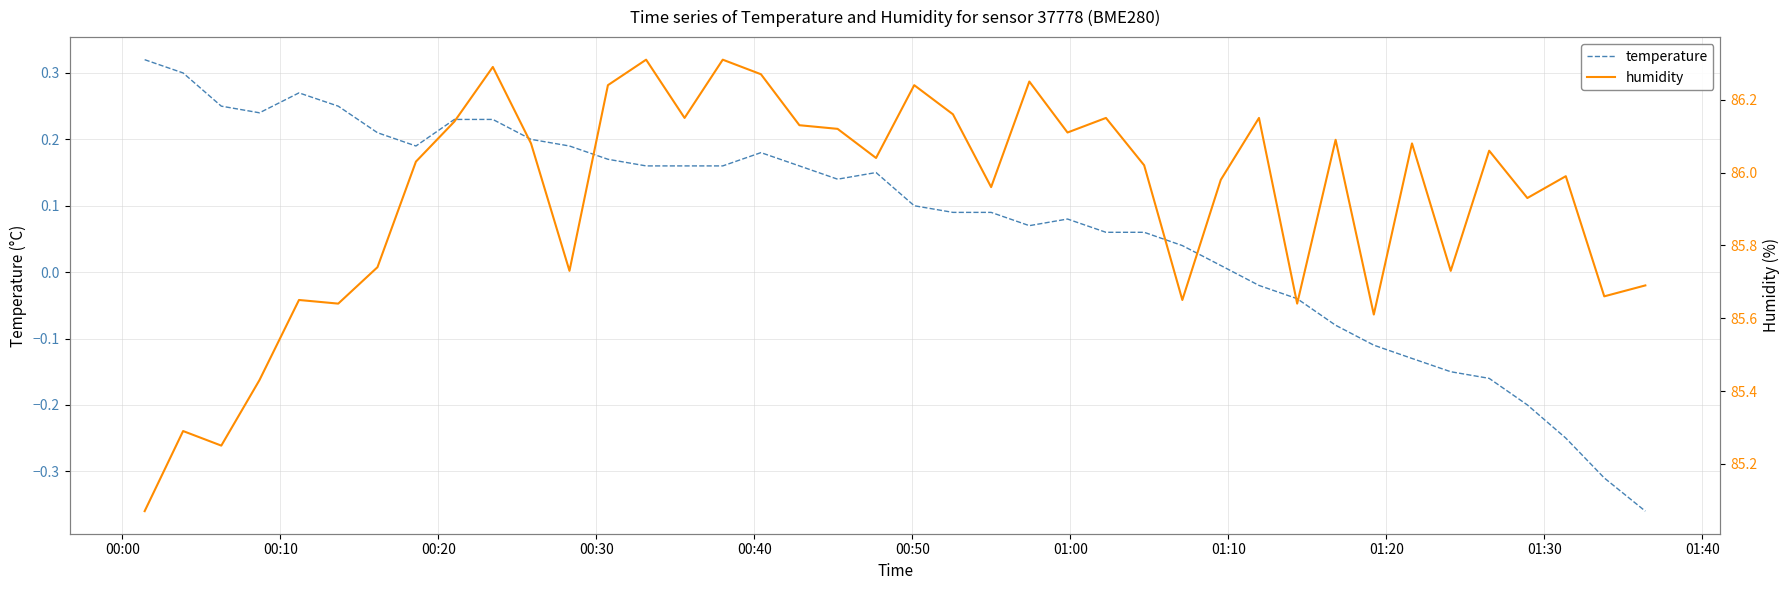

True or false: humidity and temperature intersect in this chart.

False